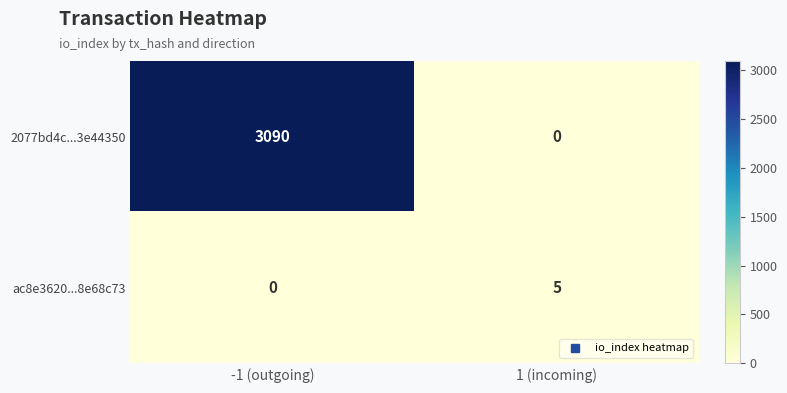

List the series in order of their peak value, highest first.

2077bd4c...3e44350, ac8e3620...8e68c73